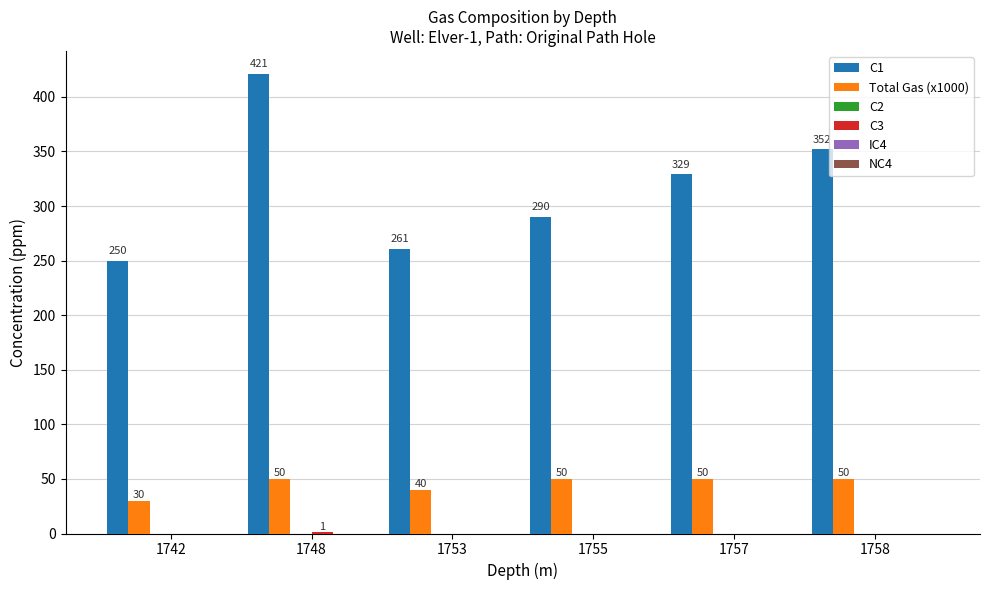

Where is Total Gas (x1000) nearest to the value 40?

1753